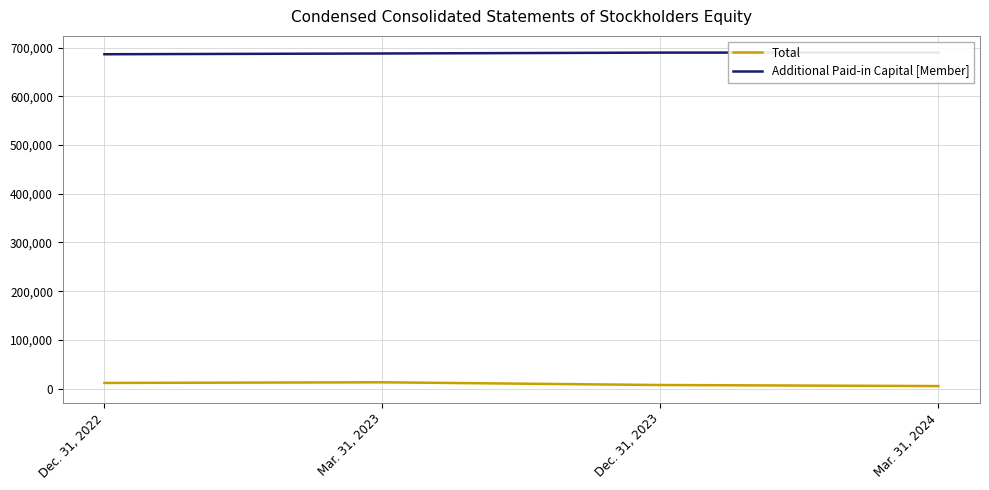

What is the sum of all Additional Paid-in Capital [Member] values?

2753126